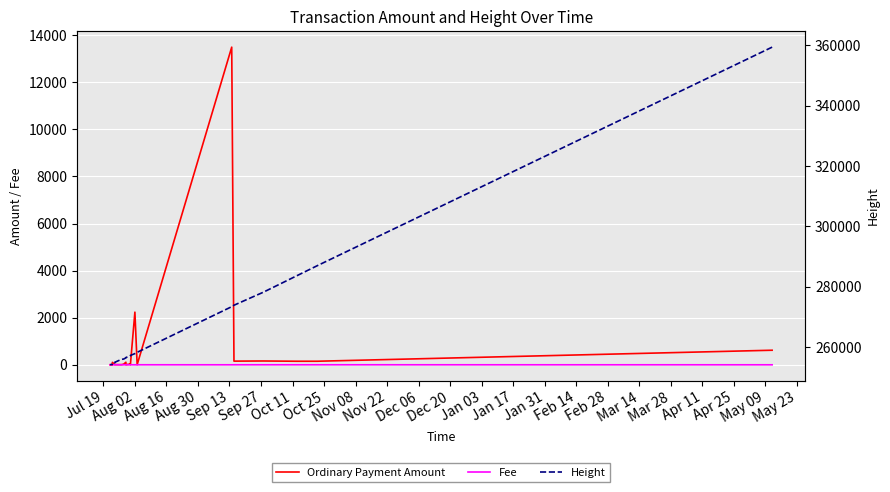

What is the value of the Height point at the 12th from the left?

256501.0